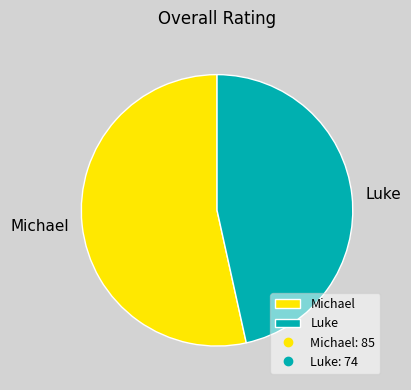

Which has a higher value, Michael or Luke?

Michael